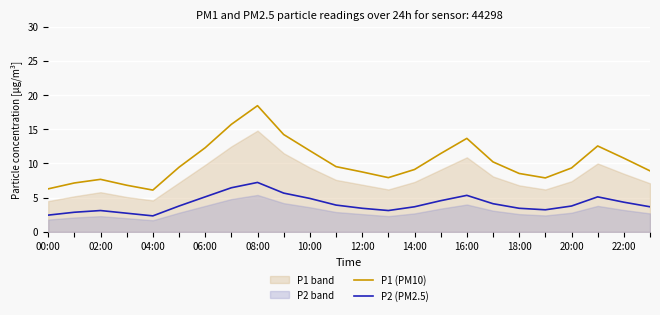

What is the label of the 11th point from the right?

13